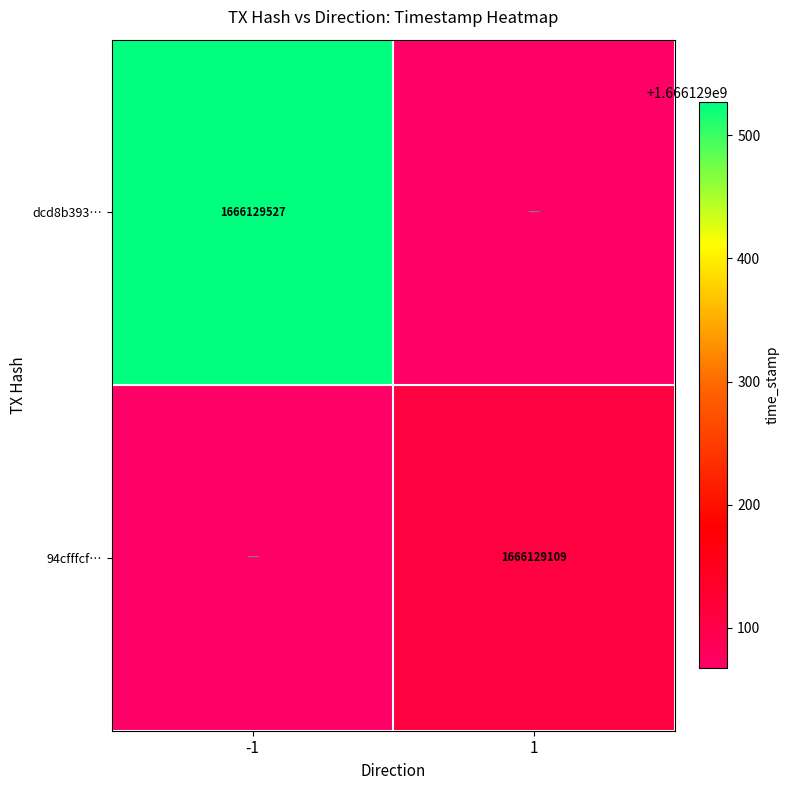

Is the value of dcd8b393… at -1 greater than the value of 94cfffcf… at 1?

Yes